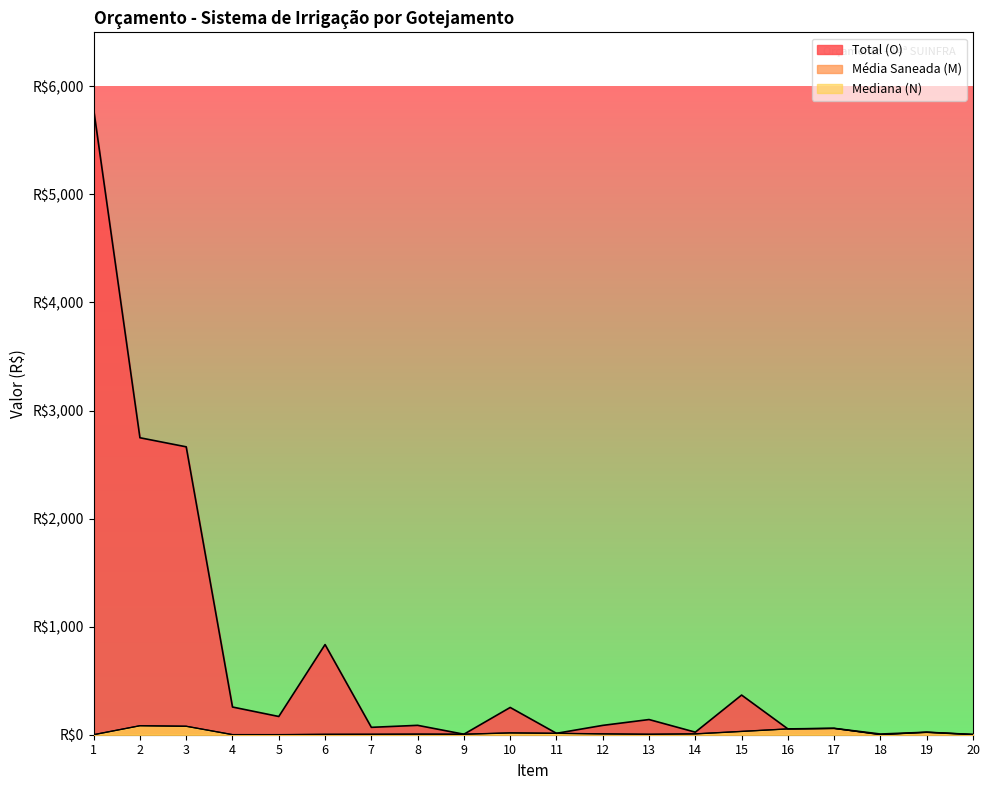

Count the number of data series in this chart.

3